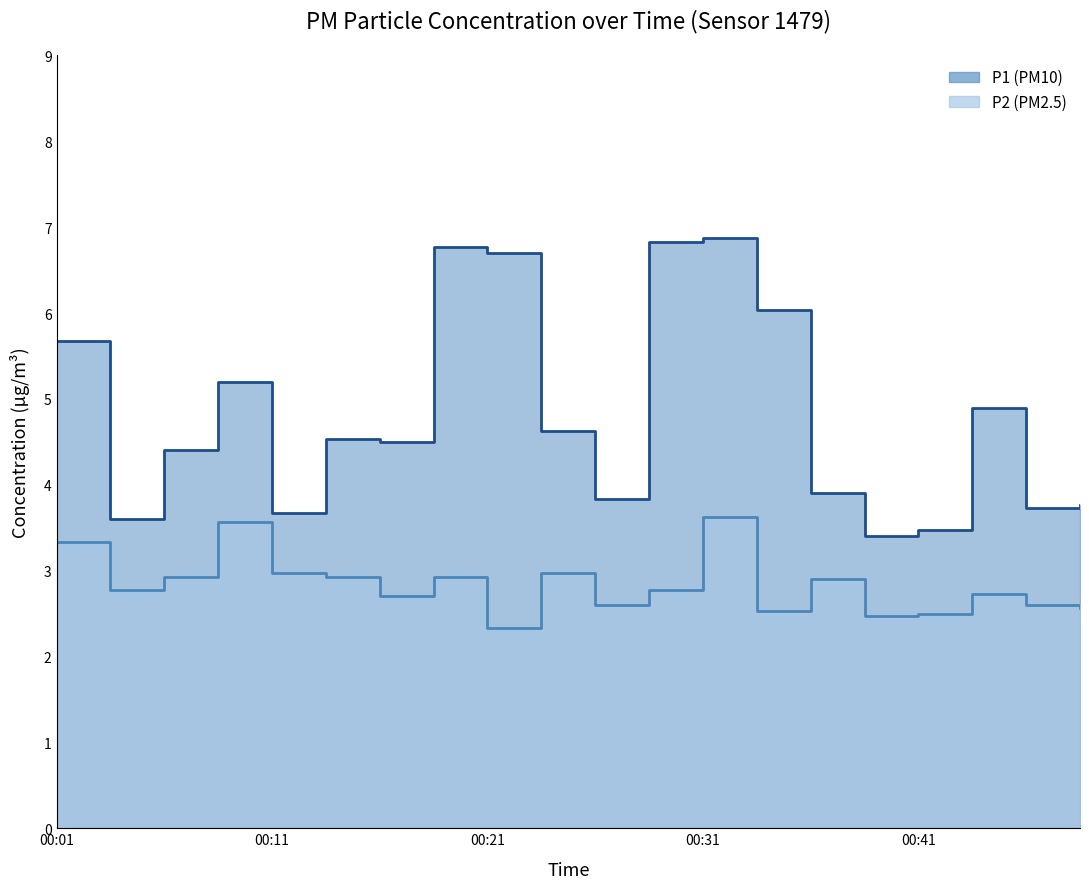

Which category has the lowest value in the P2 series?

00:21